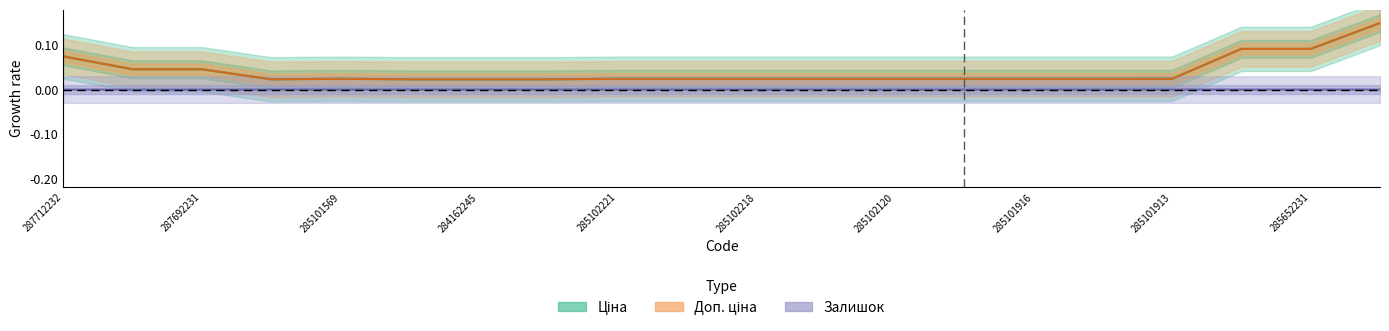

Which series changed the most between 285101569 and 285102221?

Залишок